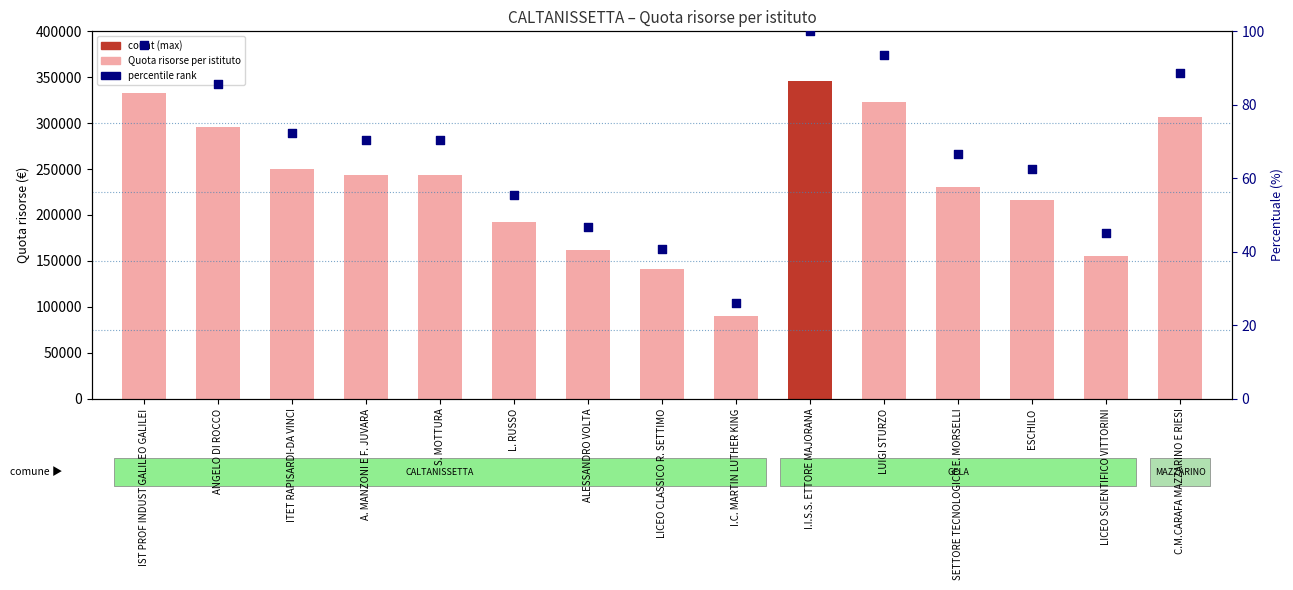

What are all the series names shown in the legend?

Quota risorse per istituto, percentile rank